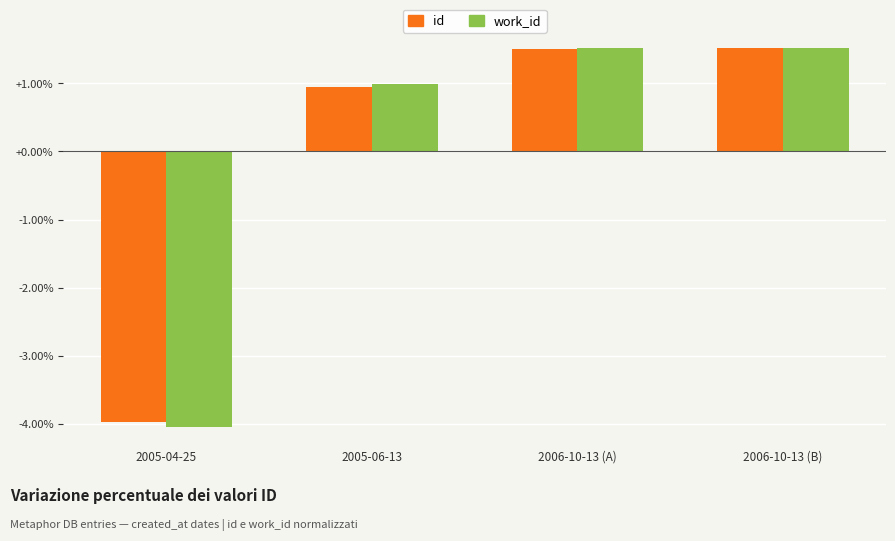

How many positive values does the work_id series have?

3